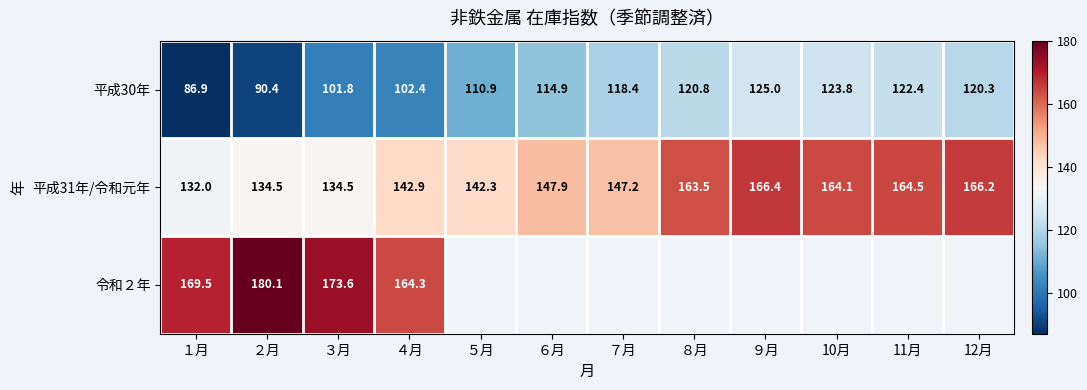

What is the spread (max minus min) of values at ６月?

33.0